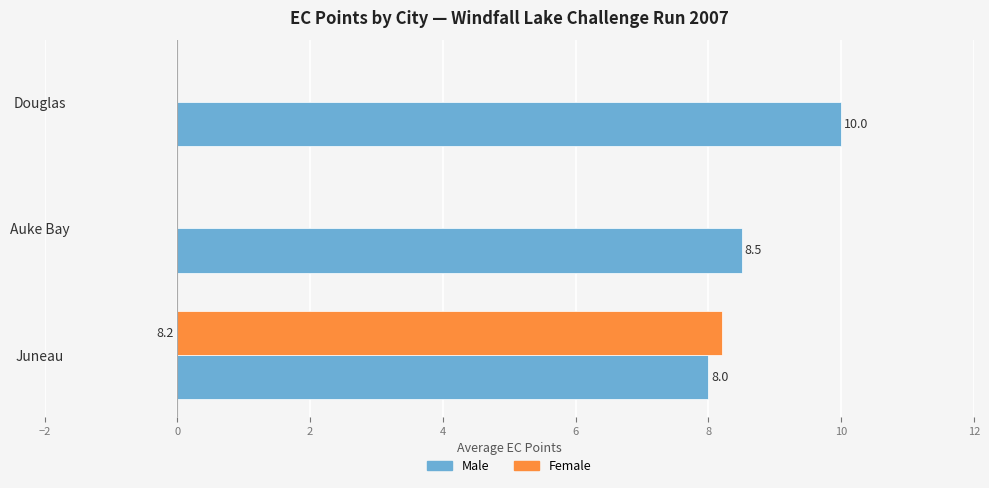

Between Juneau and Auke Bay, which series saw the biggest shift?

Female